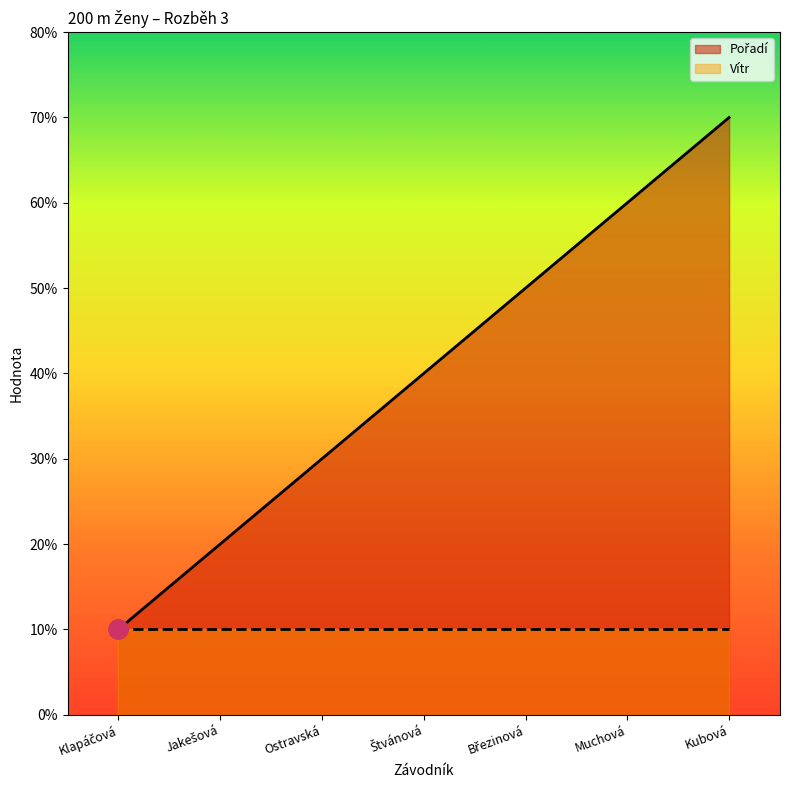

Reading left to right, extract all data points from this chart.

Pořadí: Klapáčová=1	Jakešová=2	Ostravská=3	Štvánová=4	Březinová=5	Muchová=6	Kubová=7
Vítr: Klapáčová=1	Jakešová=1	Ostravská=1	Štvánová=1	Březinová=1	Muchová=1	Kubová=1